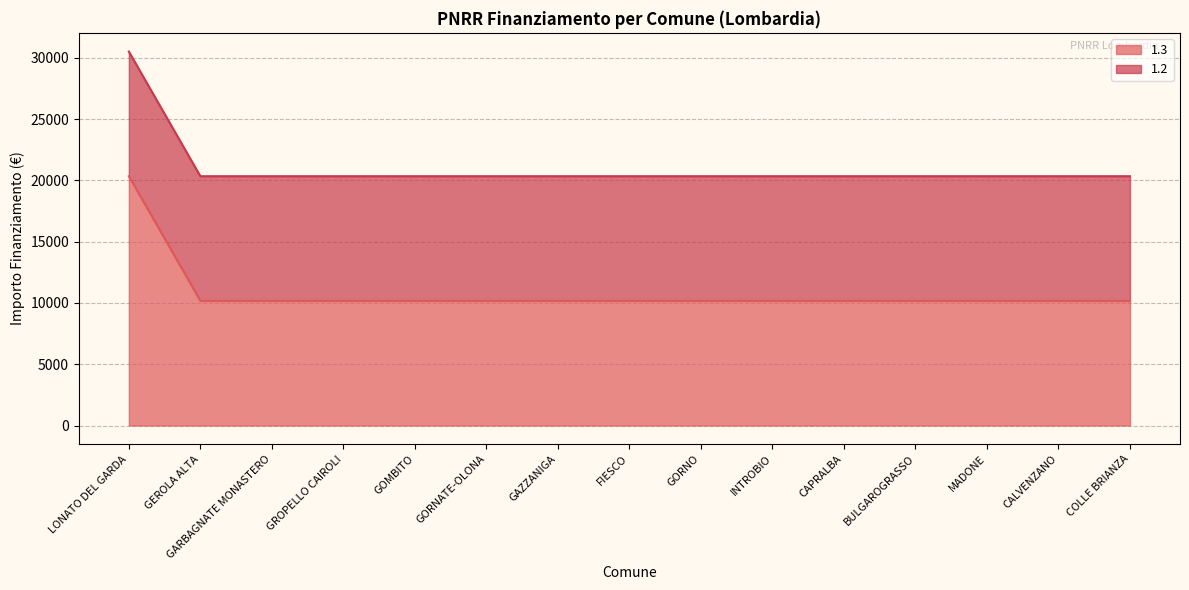

At which category does the chart reach its minimum across all series?

GEROLA ALTA